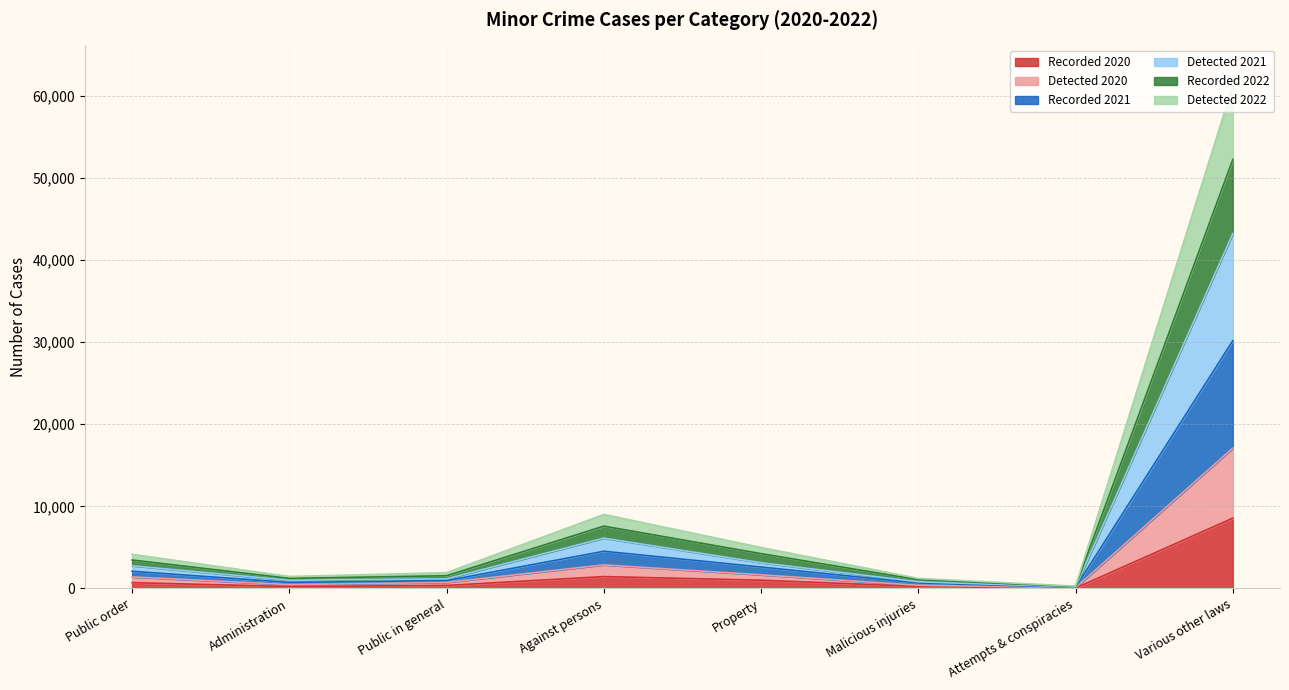

At which category is the sum across all series the highest?

Various other laws